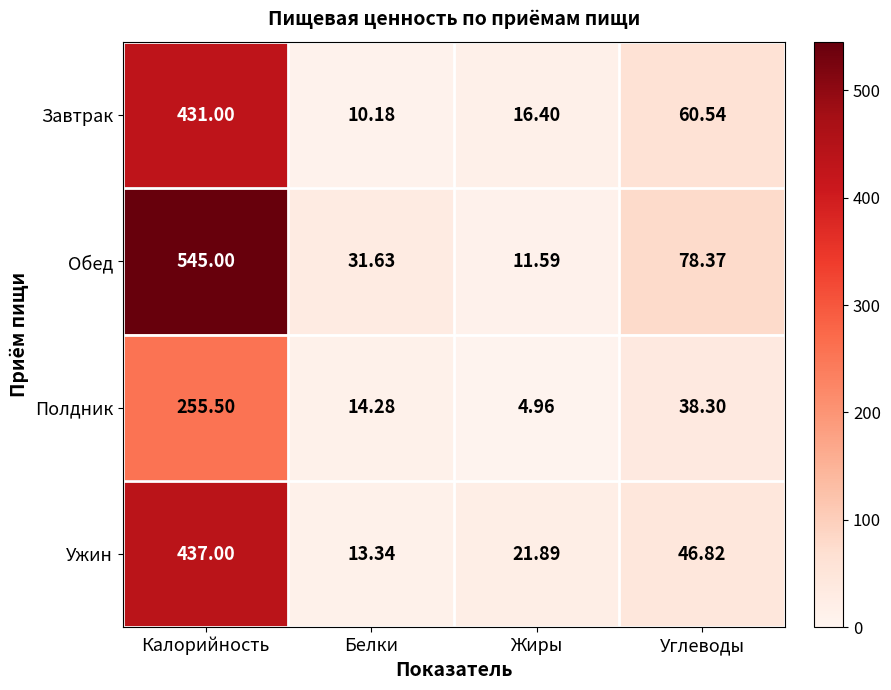

At which label is Завтрак closest to 220?

Углеводы